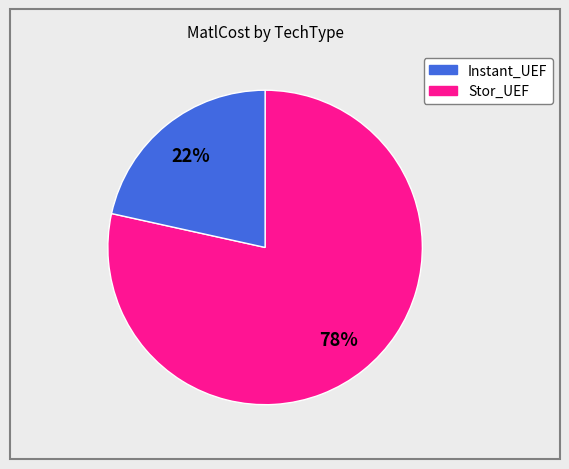

How many segments does this pie chart have?

2